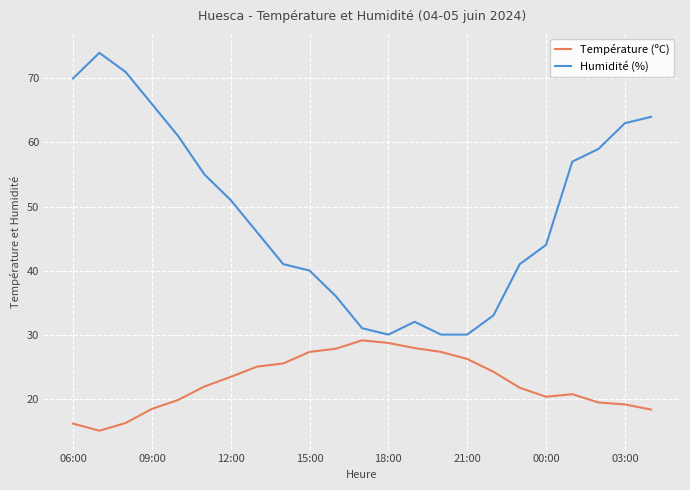

True or false: Humidité (%) and Température (ºC) intersect in this chart.

False